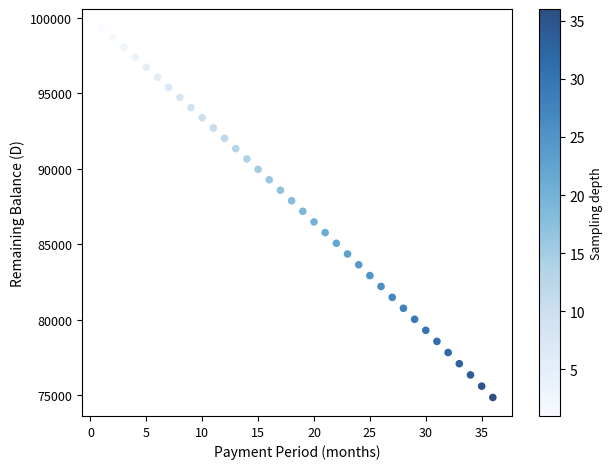

What is the range of X values (max minus min)?

35.0